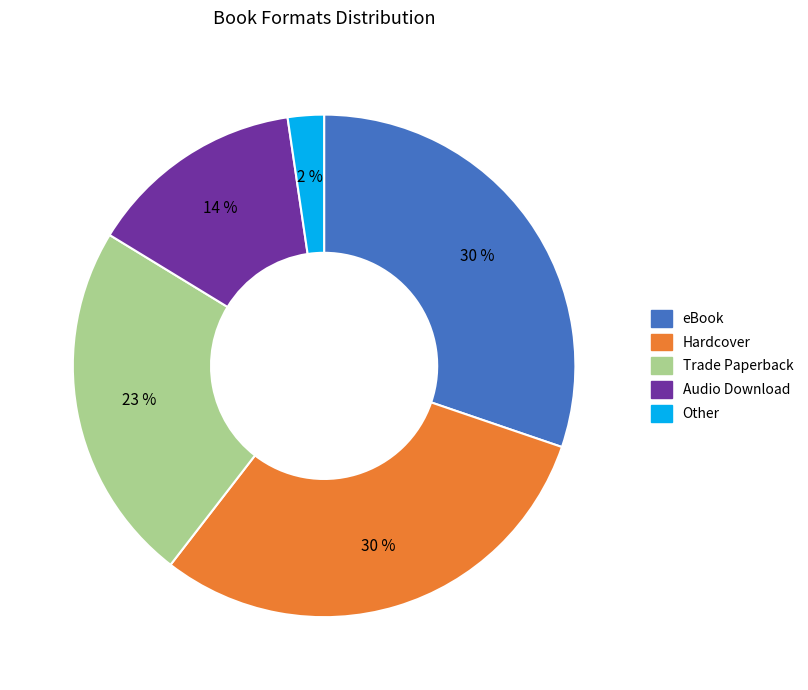

To the nearest percent, what percentage of the pie is Other?

2%